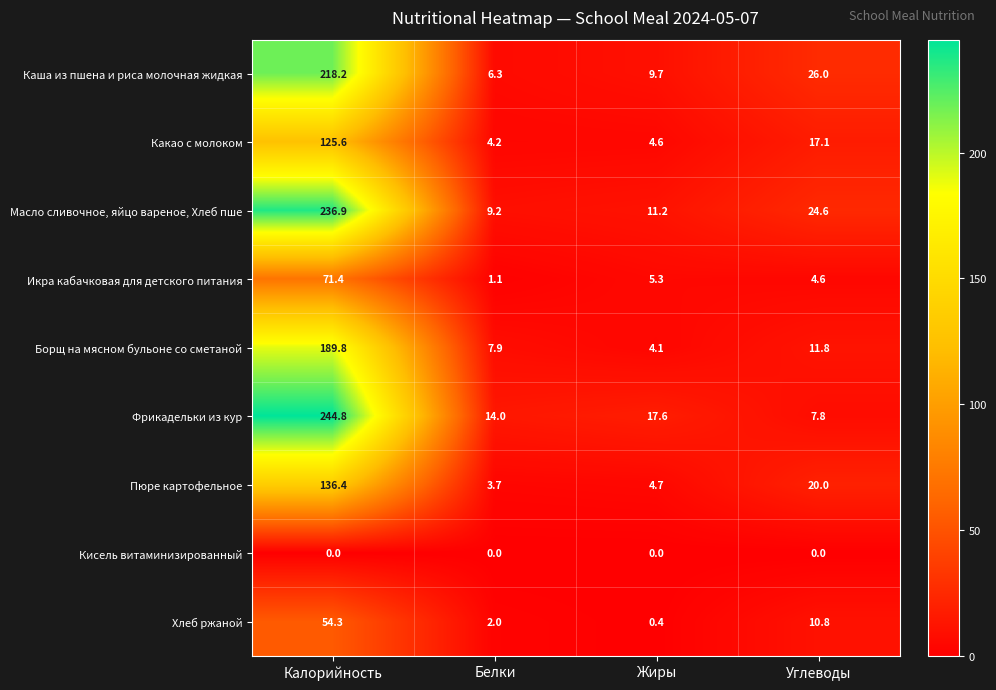

Rank the series at Углеводы from lowest to highest value.

Кисель витаминизированный, Икра кабачковая для детского питания, Фрикадельки из кур, Хлеб ржаной, Борщ на мясном бульоне со сметаной, Какао с молоком, Пюре картофельное, Масло сливочное, яйцо вареное, Хлеб пше, Каша из пшена и риса молочная жидкая